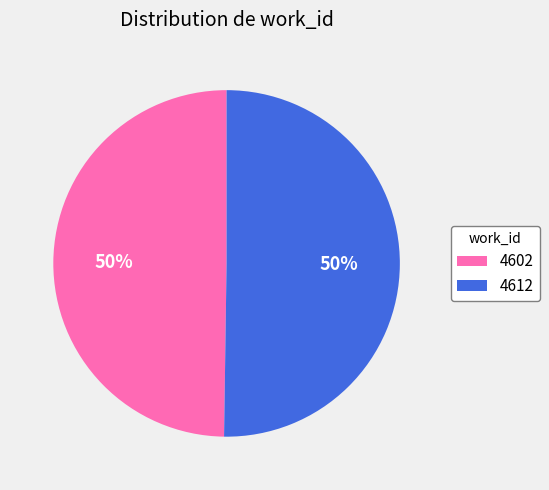

How many segments does this pie chart have?

2